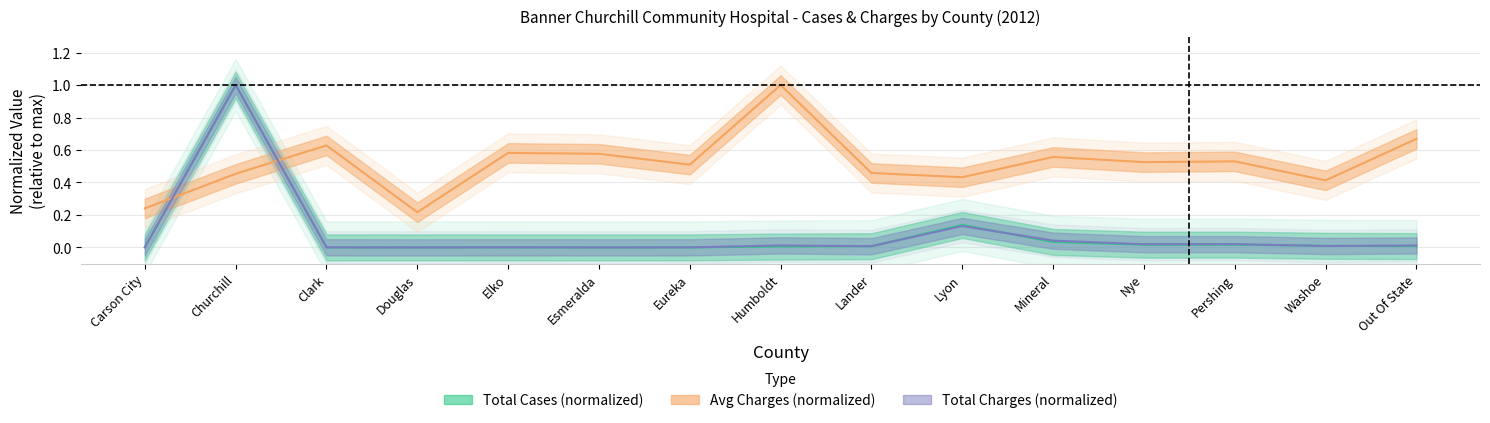

What is the total value across all series at Humboldt?

1.0